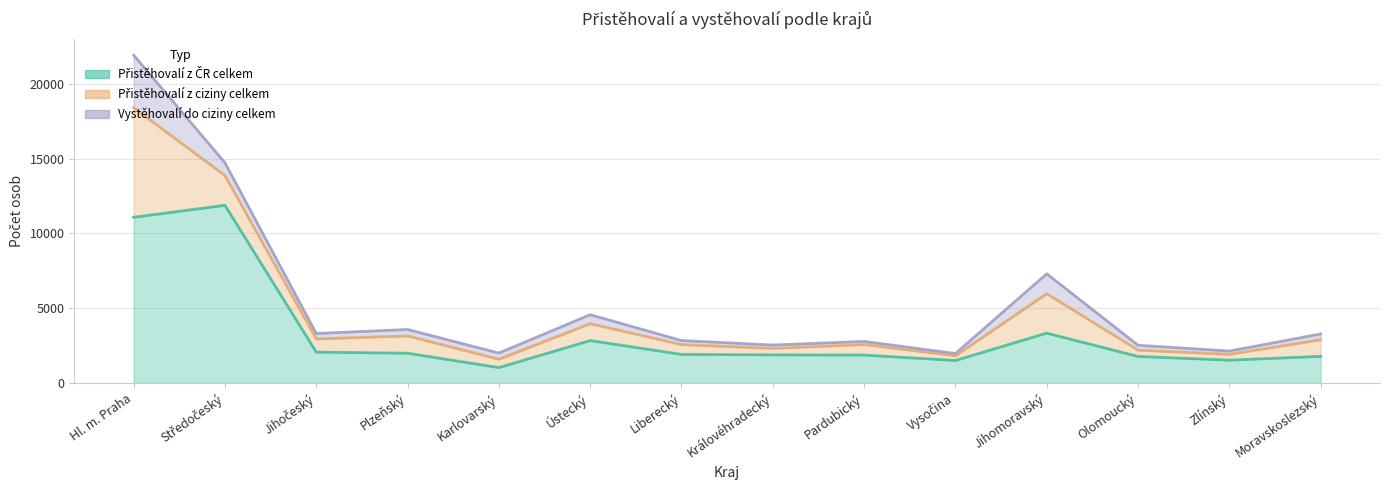

Reading left to right, what are all the values shown in this chart?

Přistěhovalí z ČR celkem: Hl. m. Praha=11076	Středočeský=11877	Jihočeský=2057	Plzeňský=1983	Karlovarský=1021	Ústecký=2829	Liberecký=1905	Královéhradecký=1873	Pardubický=1861	Vysočina=1497	Jihomoravský=3326	Olomoucký=1768	Zlínský=1519	Moravskoslezský=1774
Přistěhovalí z ciziny celkem: Hl. m. Praha=7329	Středočeský=1993	Jihočeský=882	Plzeňský=1158	Karlovarský=561	Ústecký=1133	Liberecký=657	Královéhradecký=435	Pardubický=702	Vysočina=317	Jihomoravský=2641	Olomoucký=422	Zlínský=394	Moravskoslezský=1112
Vystěhovalí do ciziny celkem: Hl. m. Praha=3519	Středočeský=853	Jihočeský=364	Plzeňský=432	Karlovarský=414	Ústecký=599	Liberecký=271	Královéhradecký=222	Pardubický=211	Vysočina=152	Jihomoravský=1329	Olomoucký=327	Zlínský=217	Moravskoslezský=388